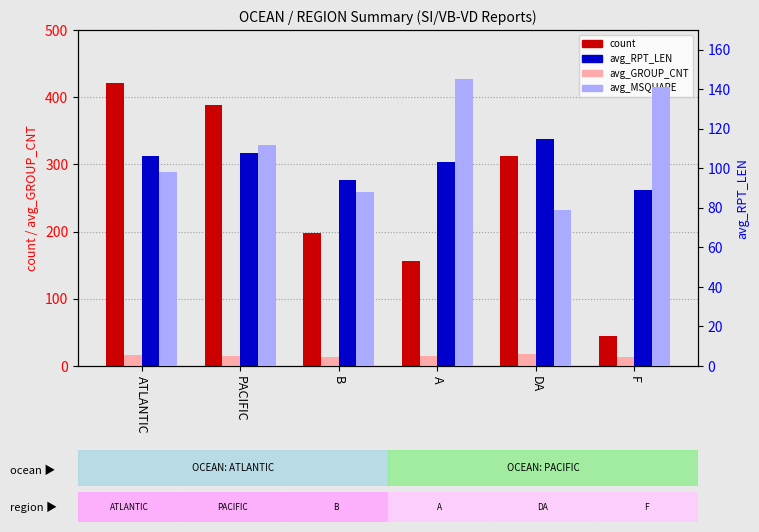

Is the value of avg_RPT_LEN at DA greater than the value of avg_MSQUARE at ATLANTIC?

Yes